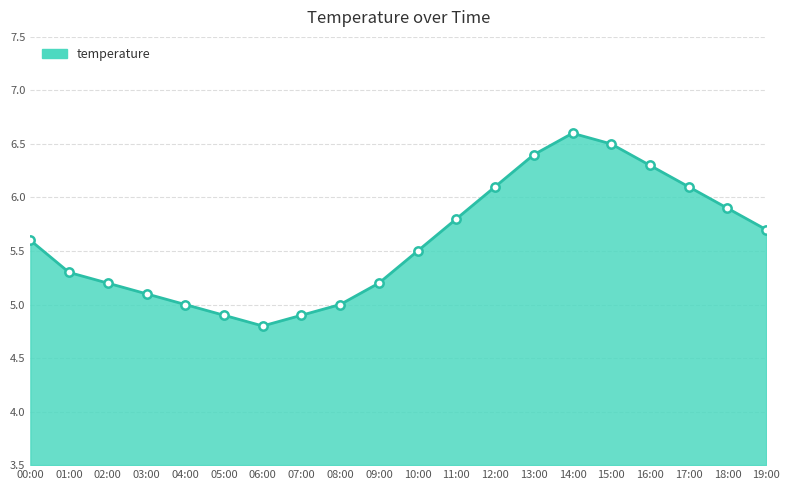

What is the difference between the maximum and minimum values?

1.8